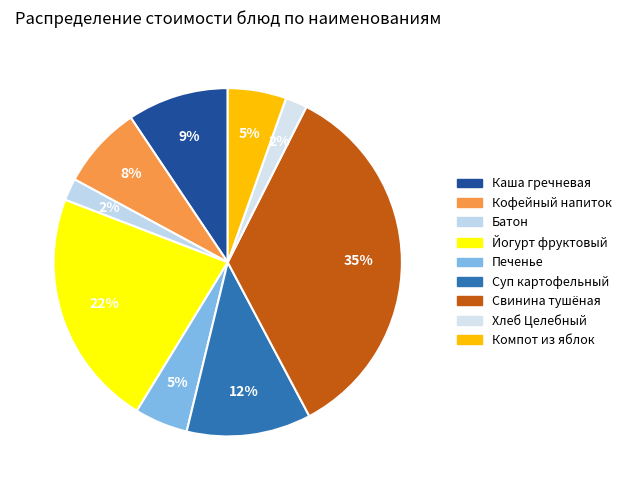

Which slice is the largest?

Свинина тушёная с капустой